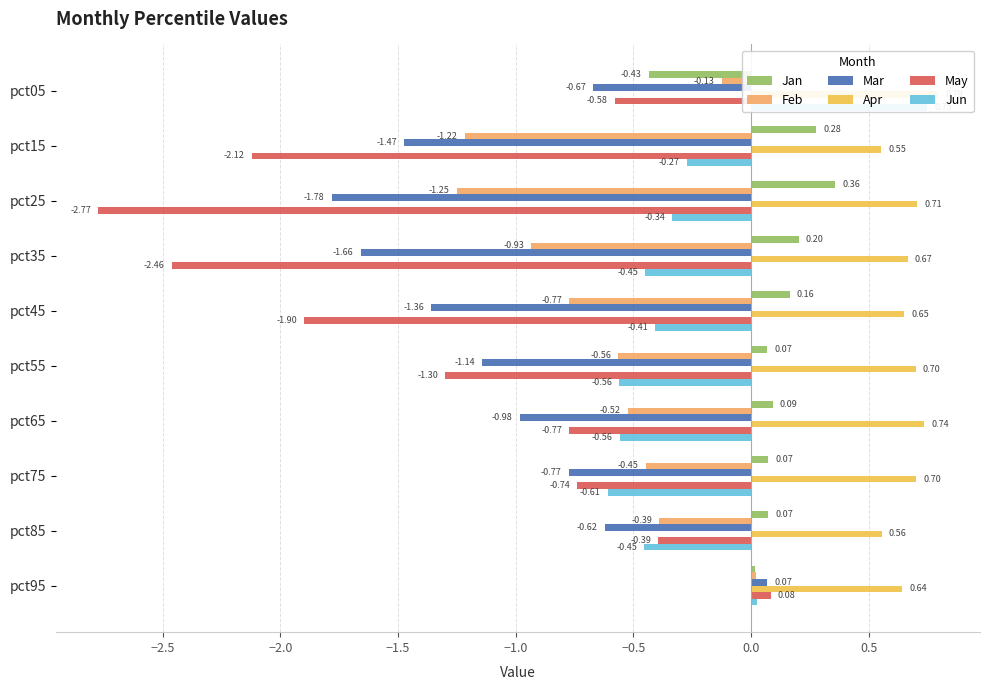

True or false: Feb has a value of -0.6 at pct55.

True